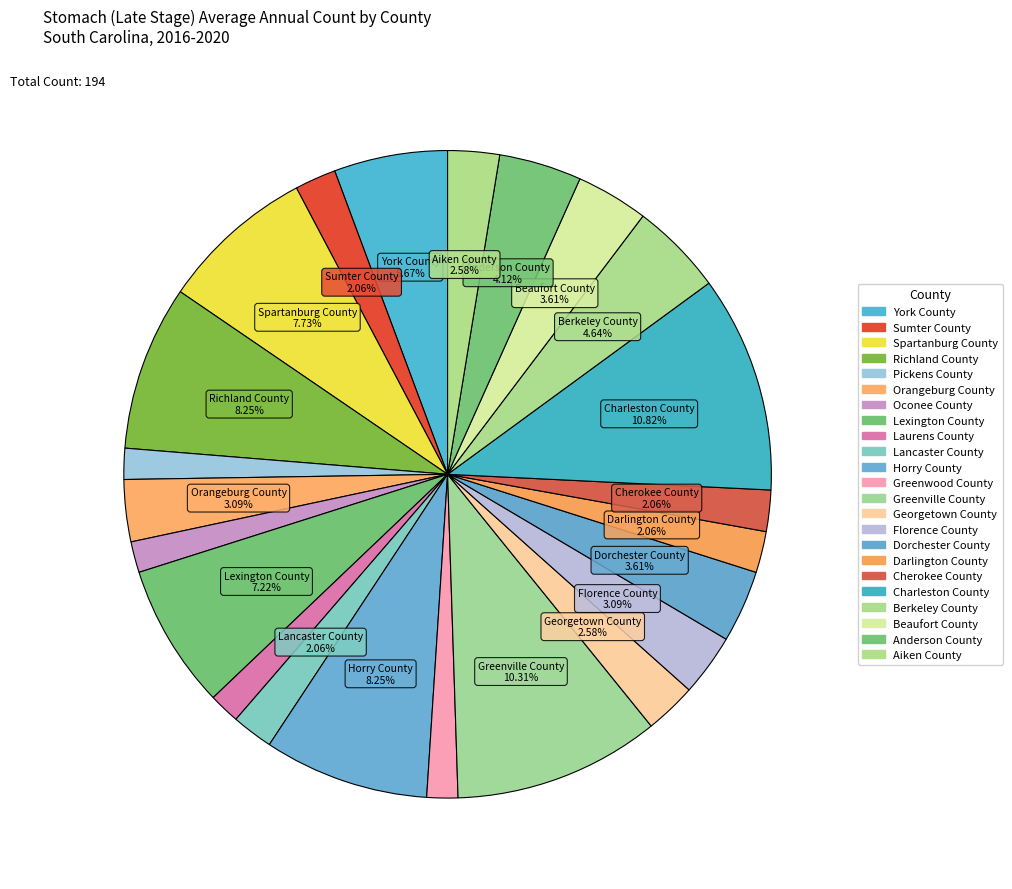

How many slices are in this pie chart?

23